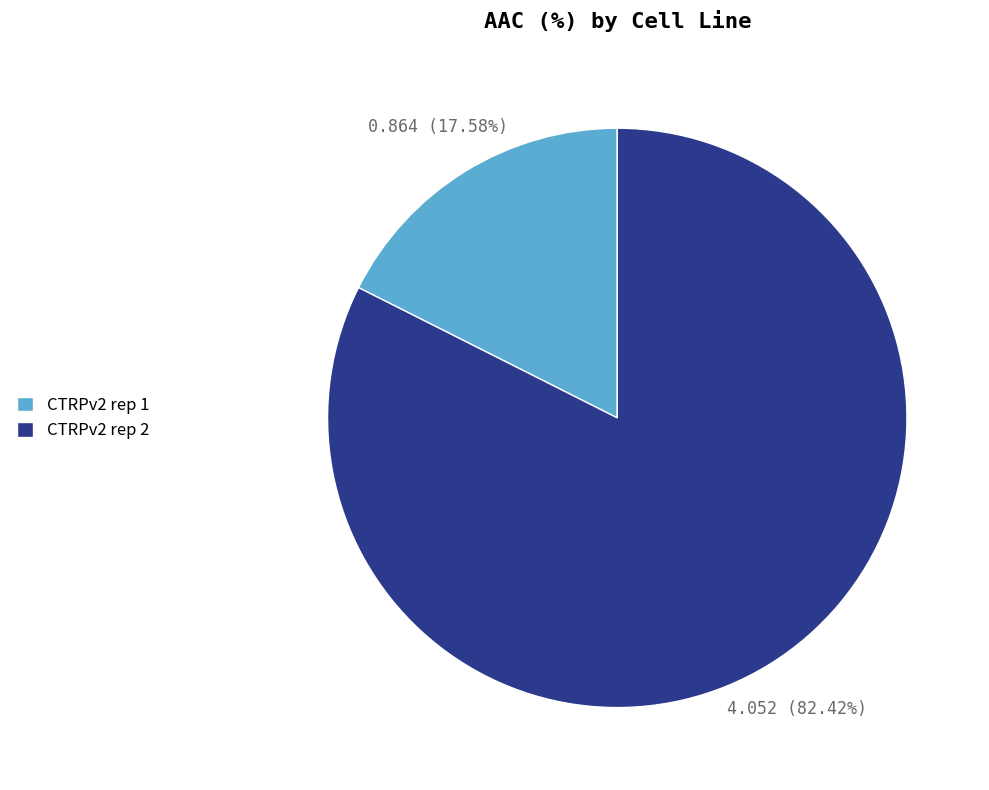

Which slice is the largest?

CTRPv2 rep 2